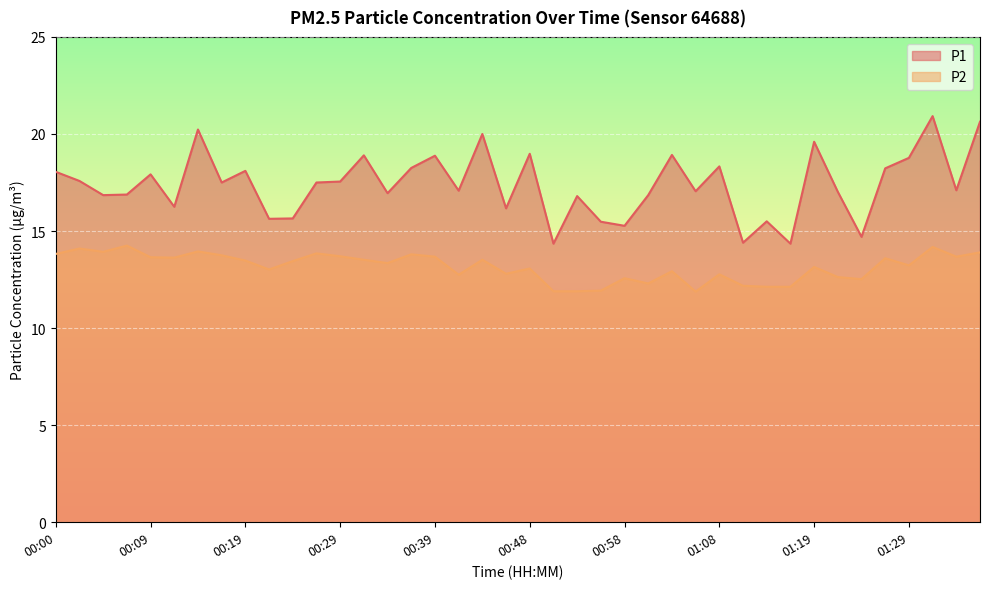

What is the label of the 19th point from the left?

00:44